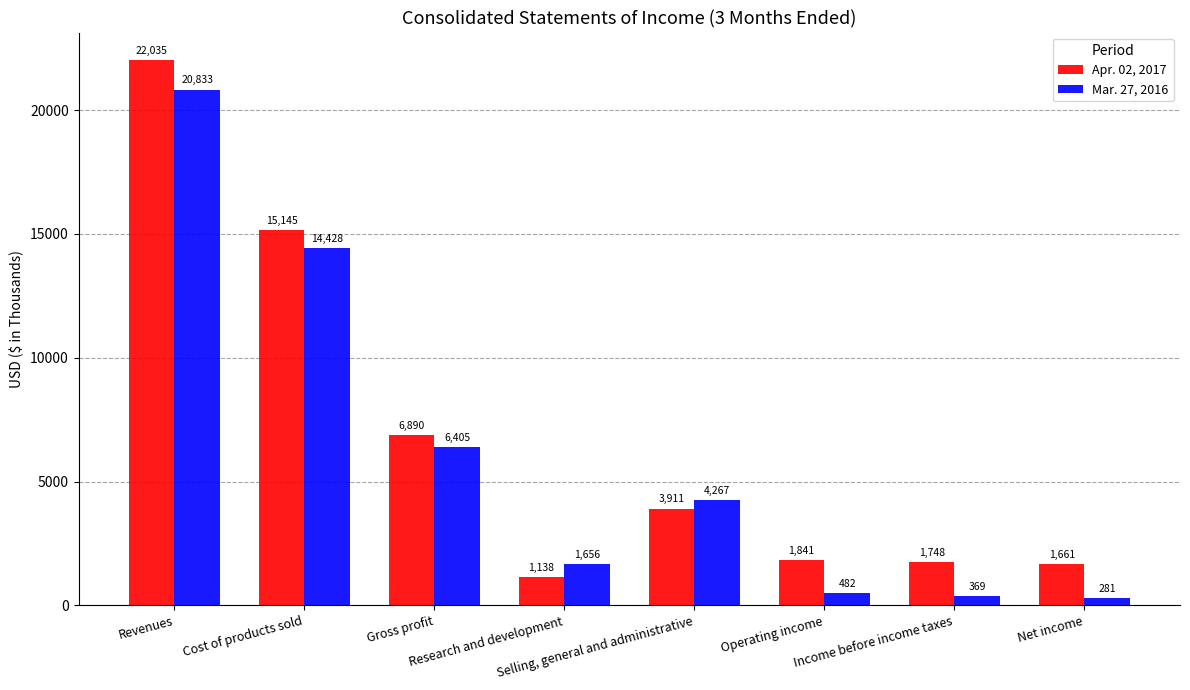

Does the chart contain stacked bars?

No